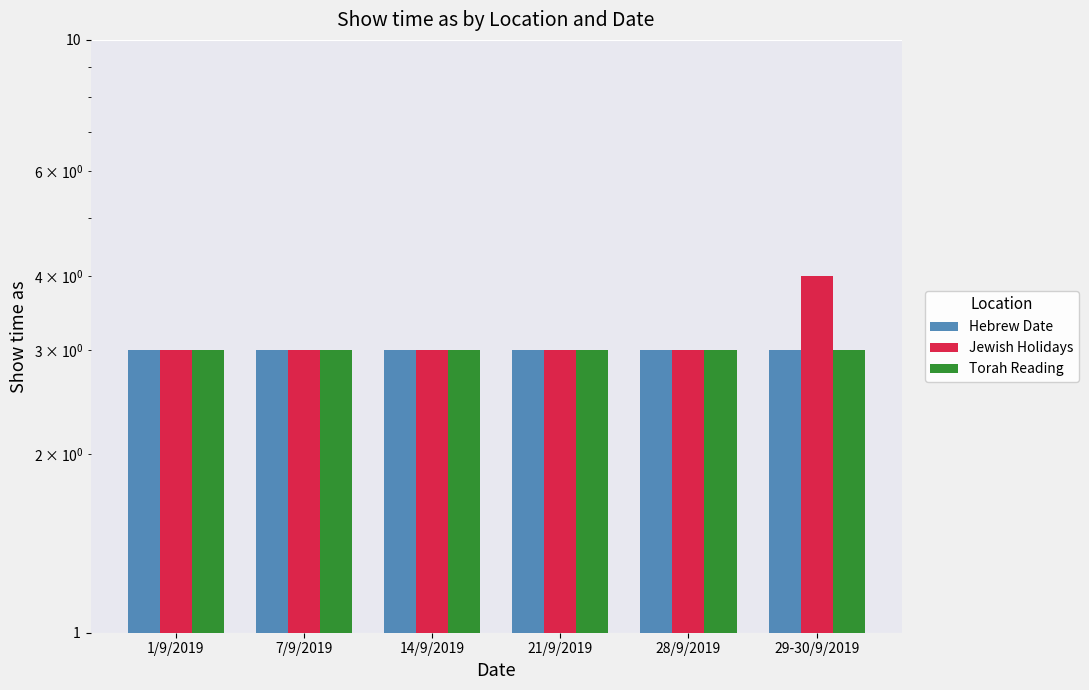

At 21/9/2019, list the series in order from largest to smallest.

Hebrew Date, Jewish Holidays, Torah Reading